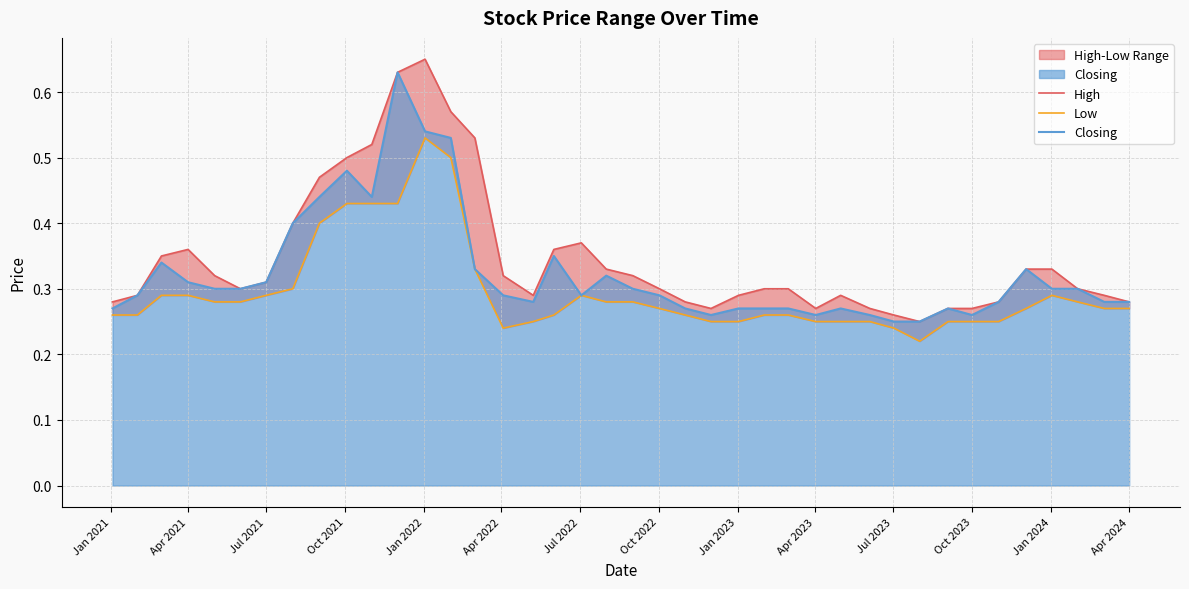

Is it true that Closing equals 0.1 at Apr 2024?

False